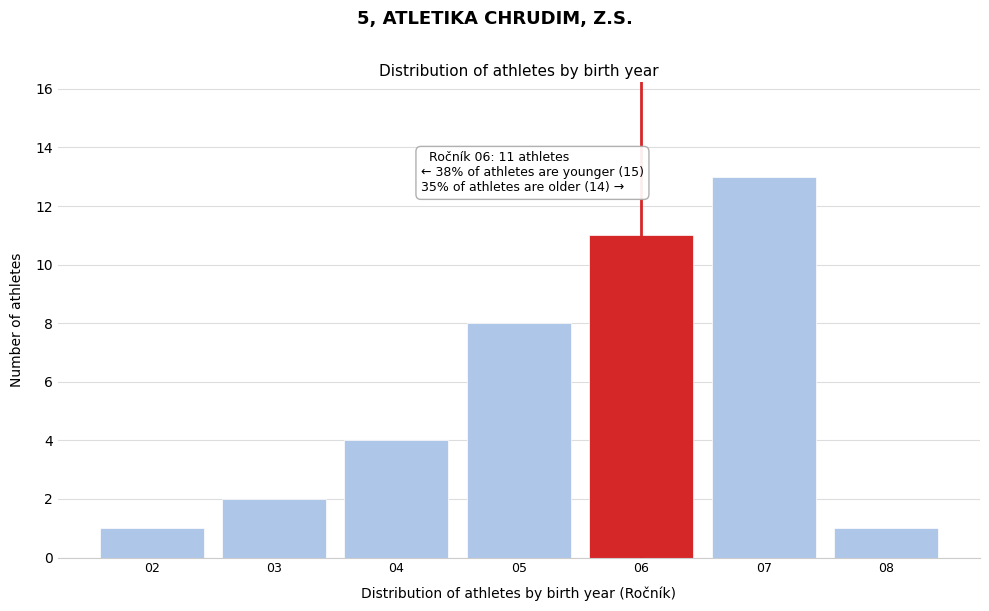

Which range on the x-axis has the tallest bar?

6.5 to 7.5